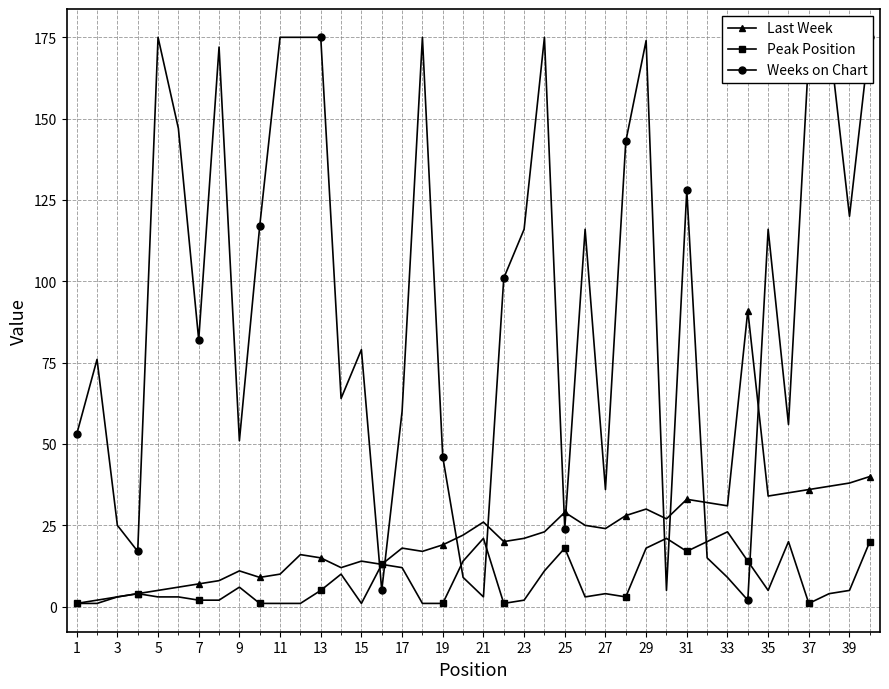

Is it true that Last Week equals 25 at 39?

False